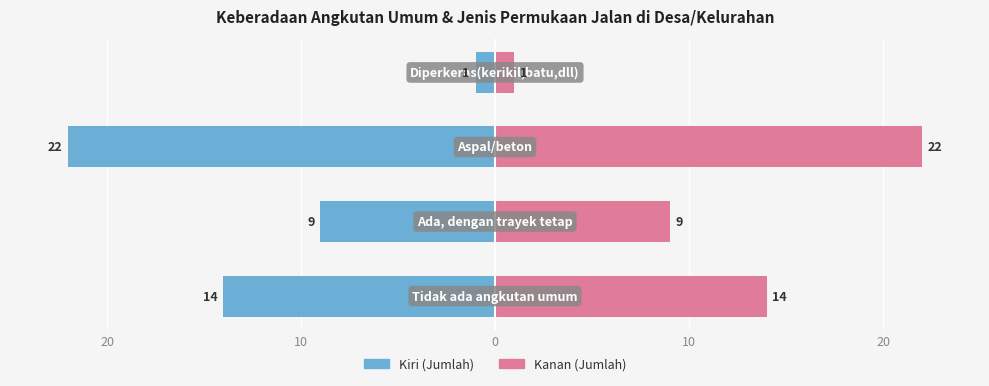

Which series has the widest spread of values?

Jumlah Desa (Kiri)